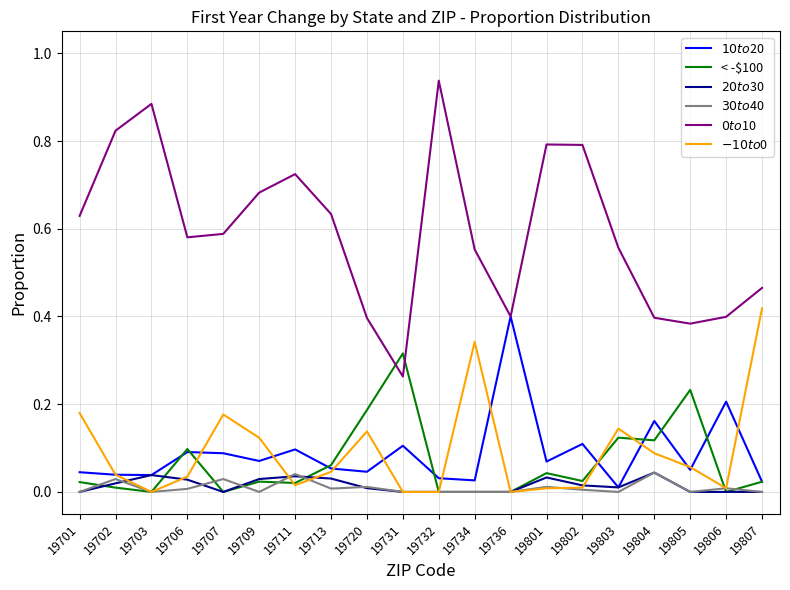

Does the chart display data point markers on the line(s)?

No